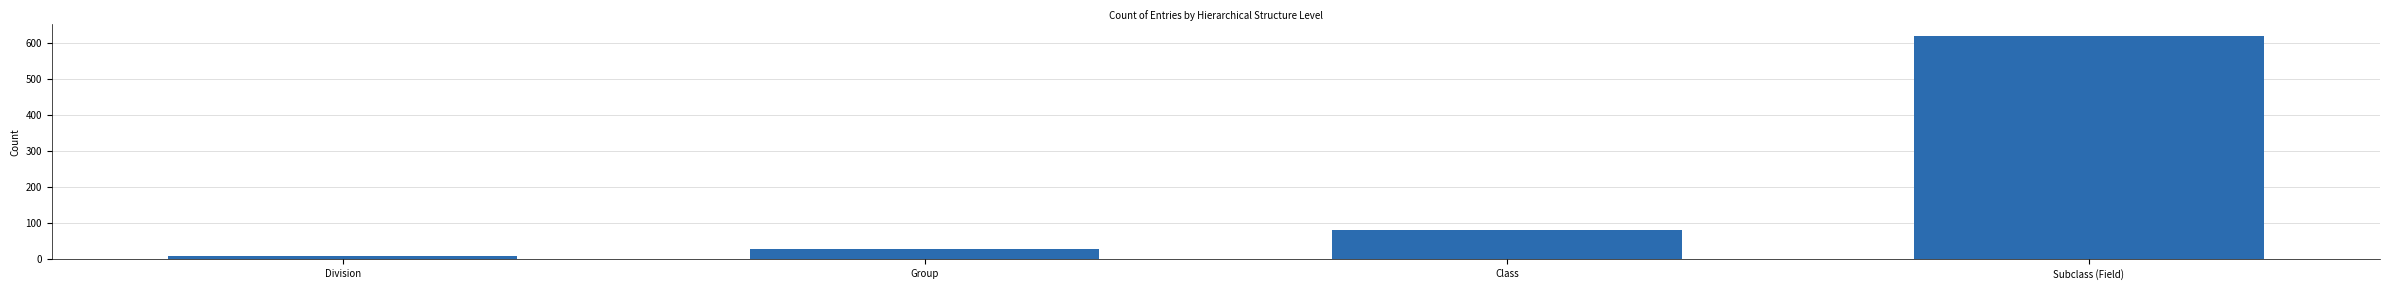

What is the average value?

185